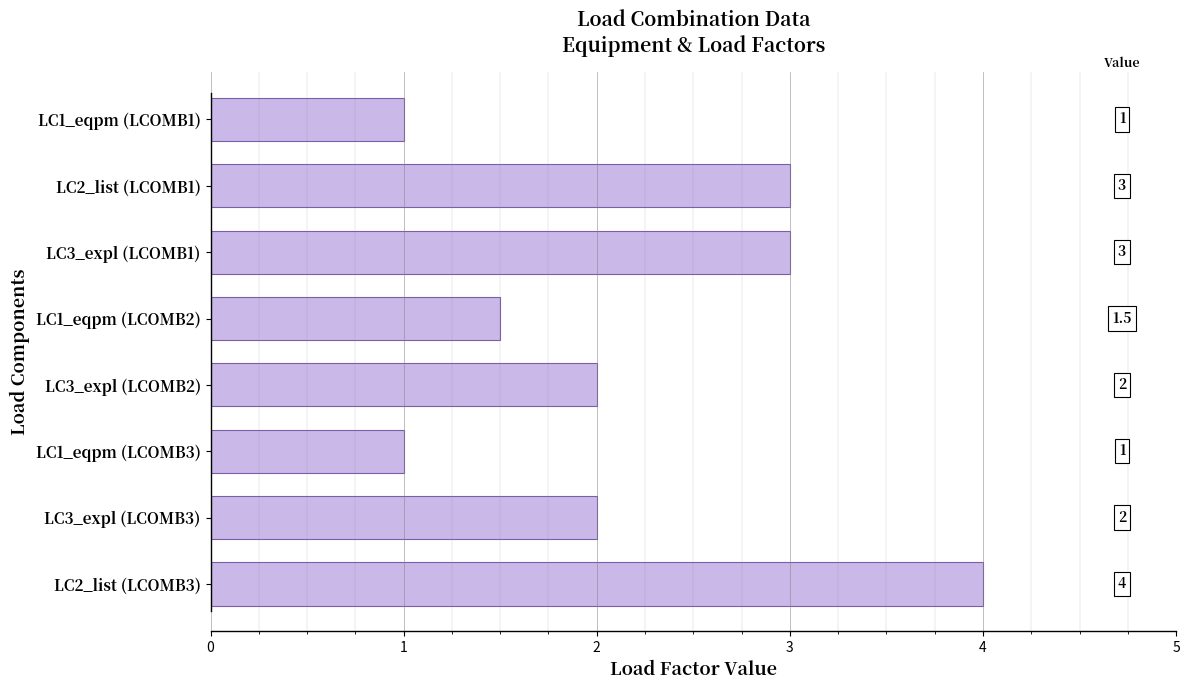

What is the greatest value displayed?

4.0